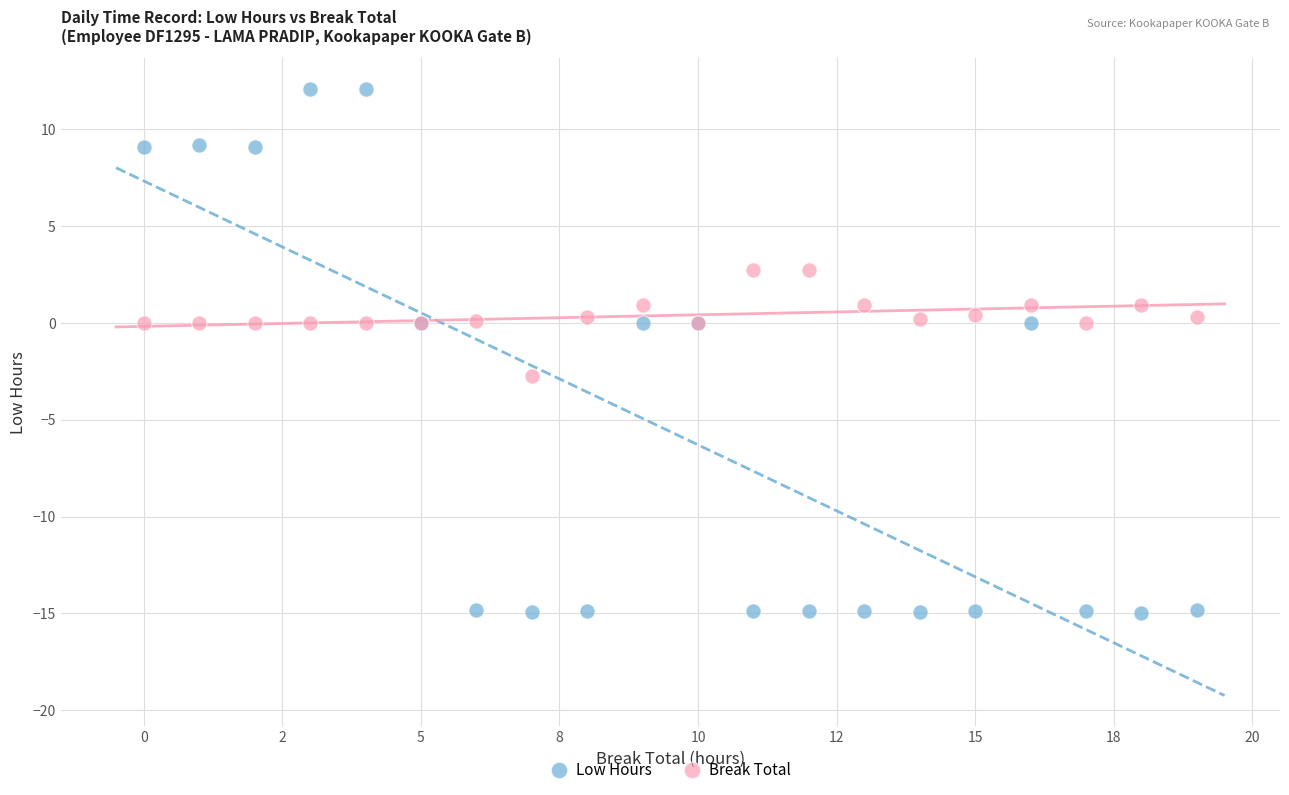

What are all the series names shown in the legend?

Low Hours, Break Total